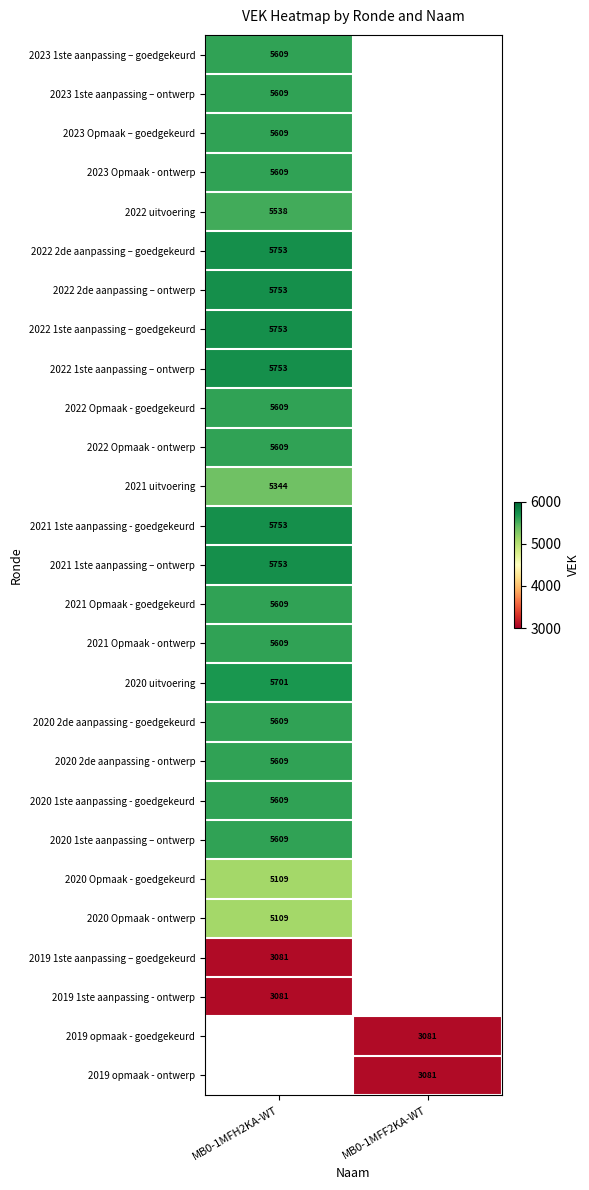

The 2021 Opmaak - ontwerp series shows 5609 at MB0-1MFH2KA-WT. True or false?

True